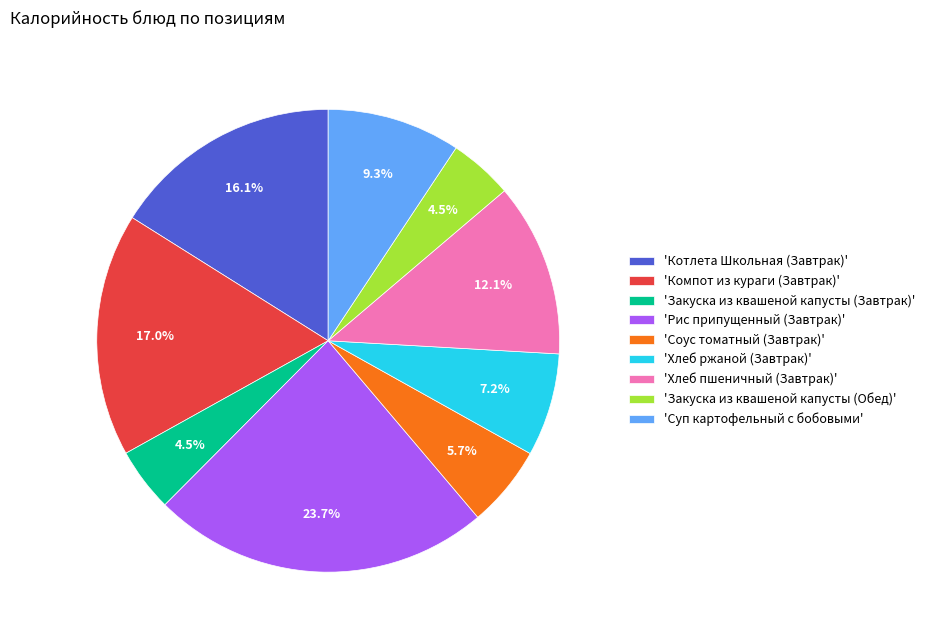

Approximately how many times larger is the value at 'Хлеб пшеничный (Завтрак)' compared to 'Хлеб ржаной (Завтрак)'?

1.7